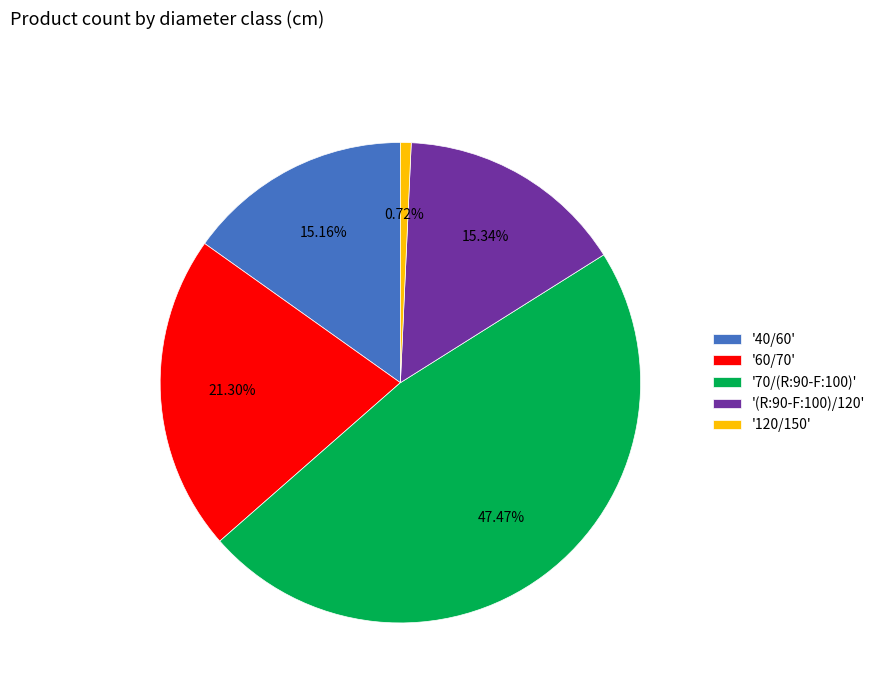

Between '(R:90-F:100)/120' and '120/150', which is larger?

'(R:90-F:100)/120'